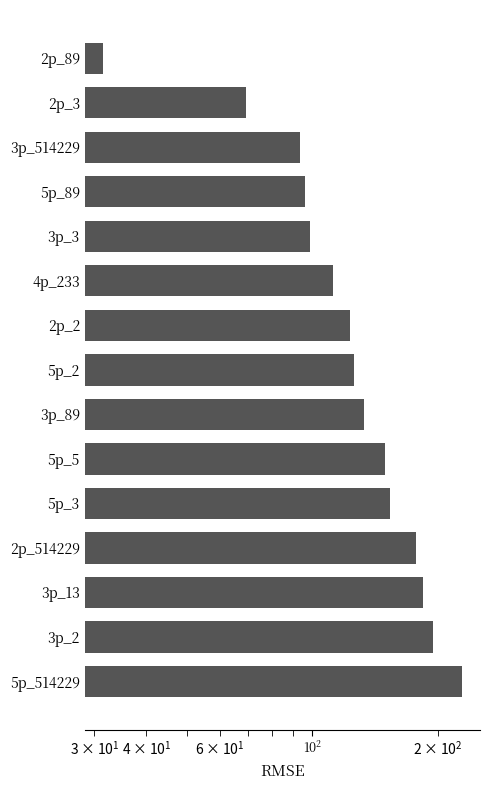

Reading left to right, what are all the values shown in this chart?

31.4	69.3	93.3	96.2	99.0	112.3	122.9	125.9	133.2	149.4	153.6	177.4	184.7	195.1	228.7